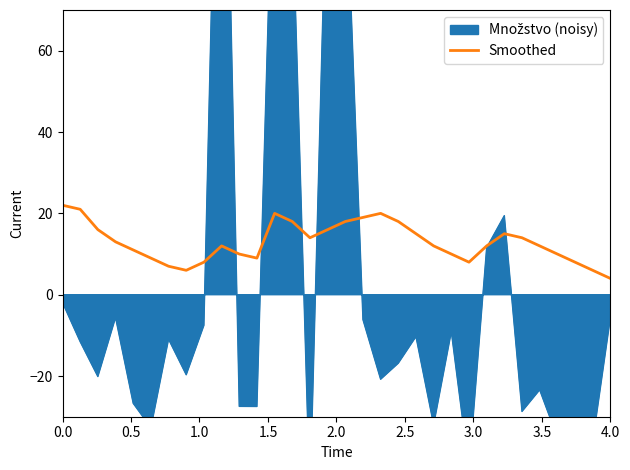

Is it true that Smoothed equals 22 at 0.0?

True